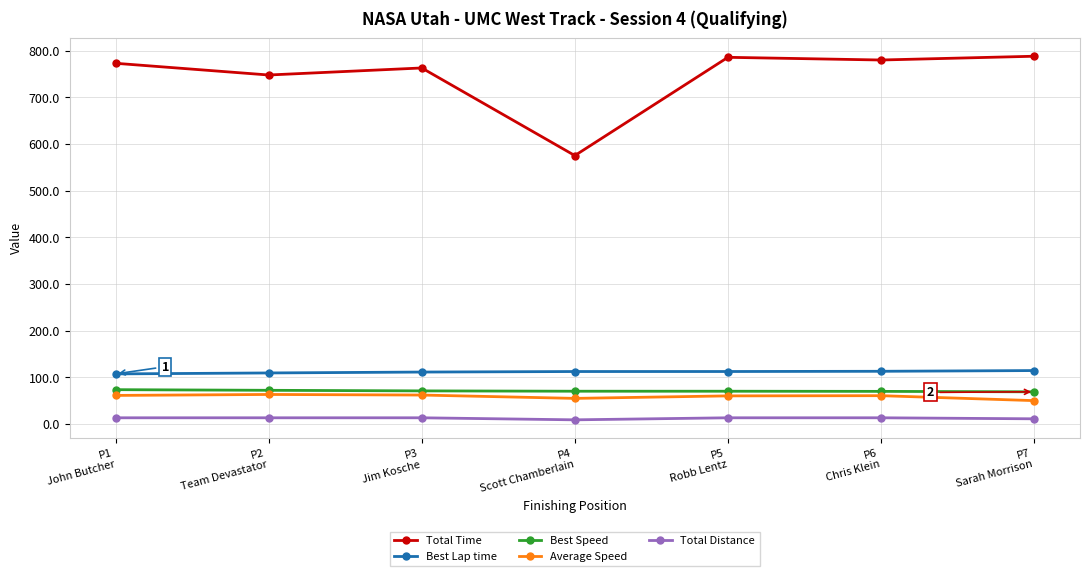

What is the minimum value for Best Speed?

68.8